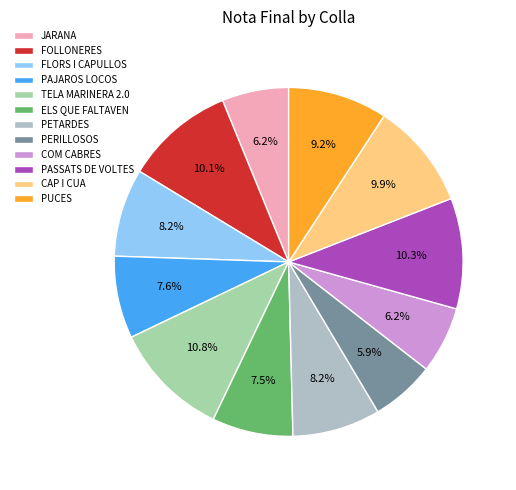

How many segments does this pie chart have?

12